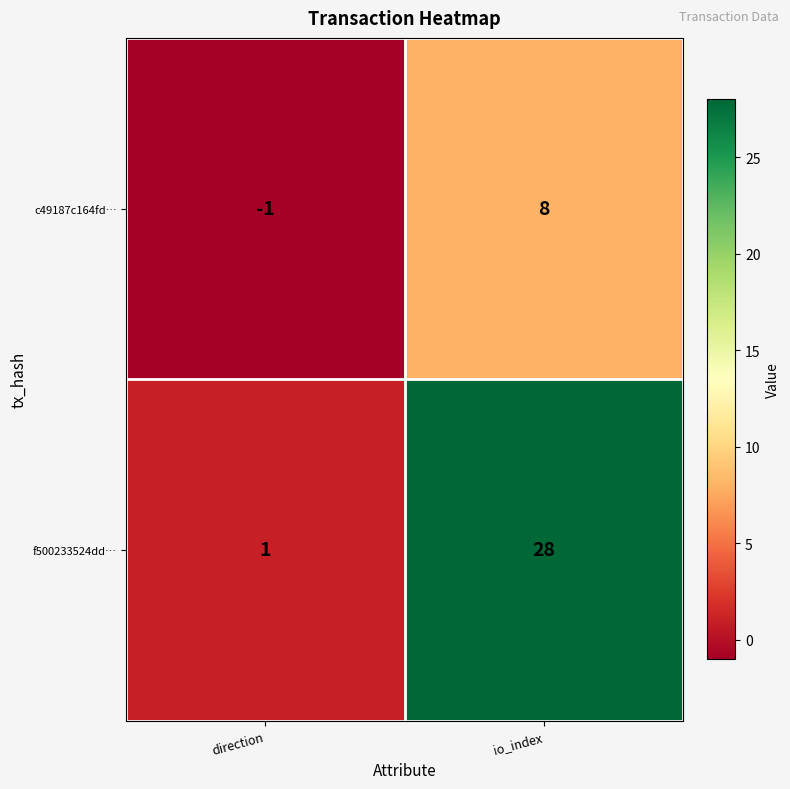

At which label is f500233524dd… closest to 14?

direction